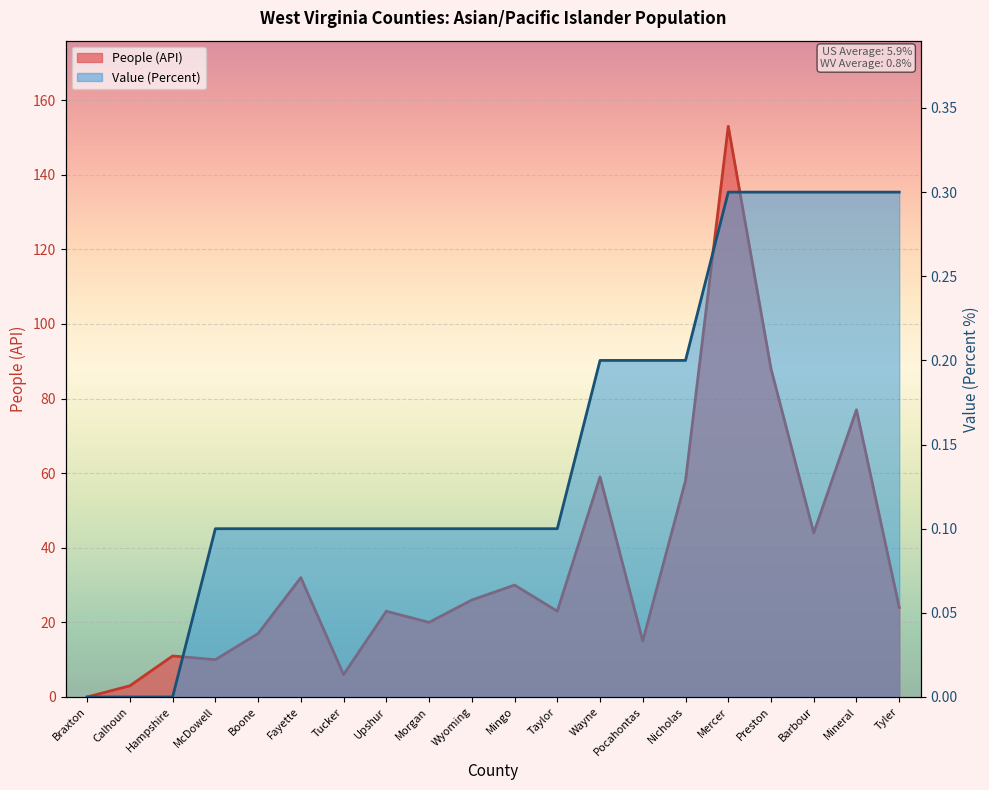

Does the chart display data point markers on the line(s)?

No